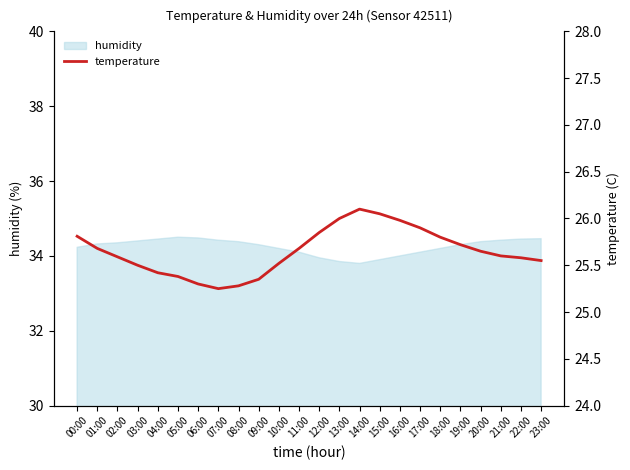

What is the greatest value displayed?

26.1